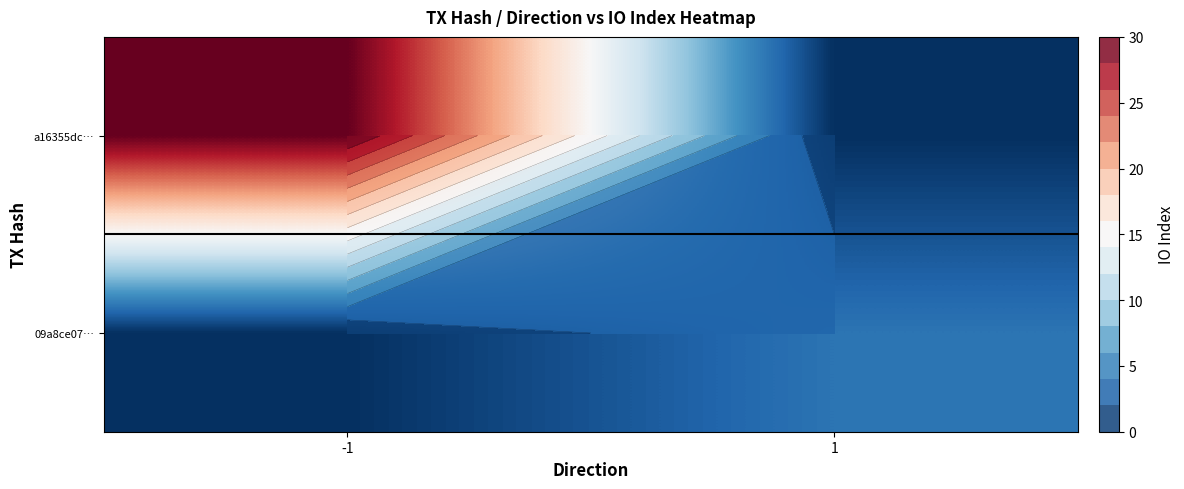

At how many categories does at least one series exceed 14?

1